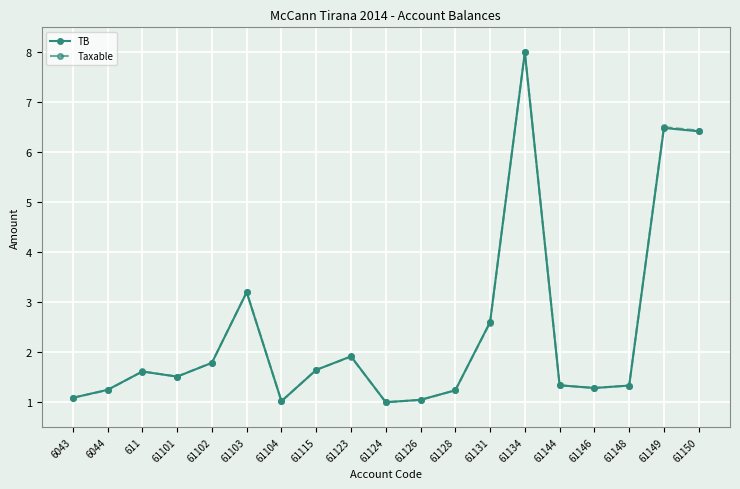

What is the sum of all Taxable values?

45.8